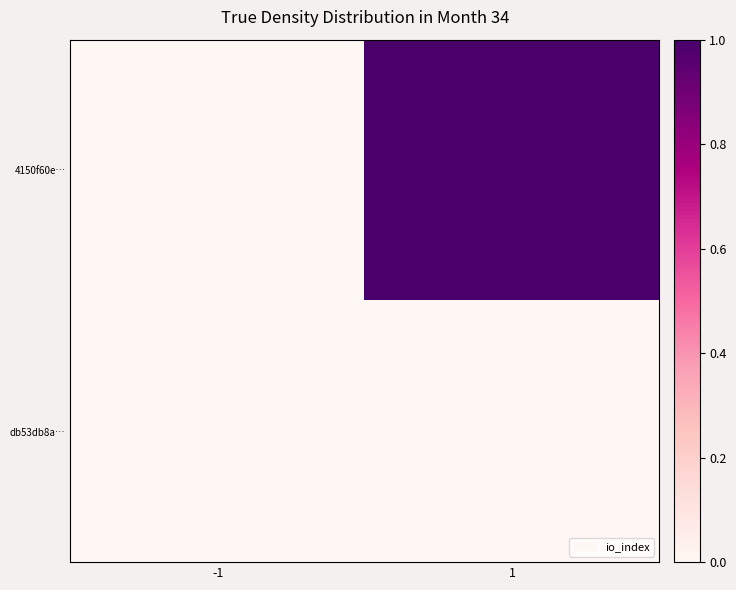

What is the maximum value shown in the chart?

1